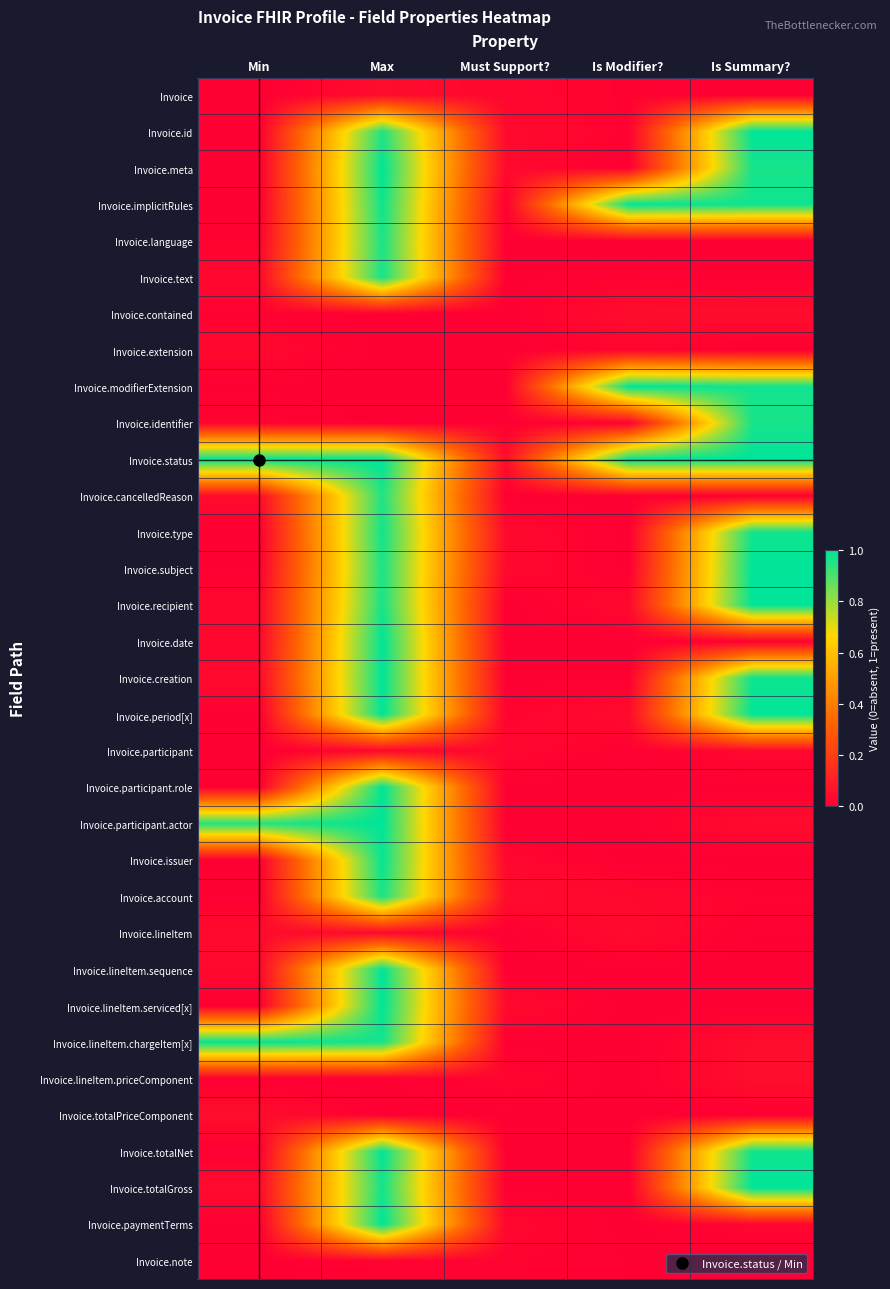

Between Min and Max, which is larger?

Max